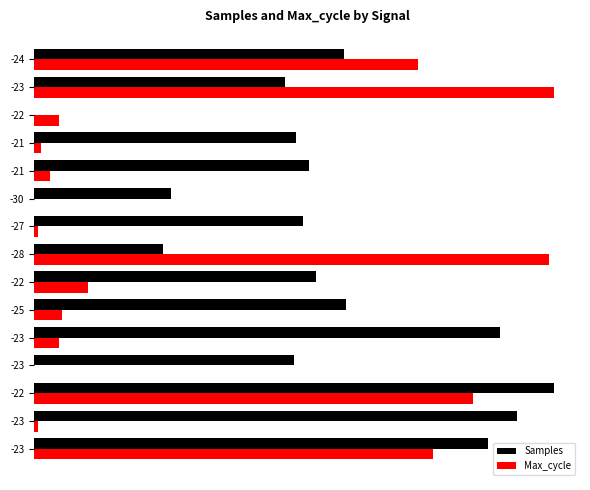

What are all the series names shown in the legend?

Samples, Max_cycle